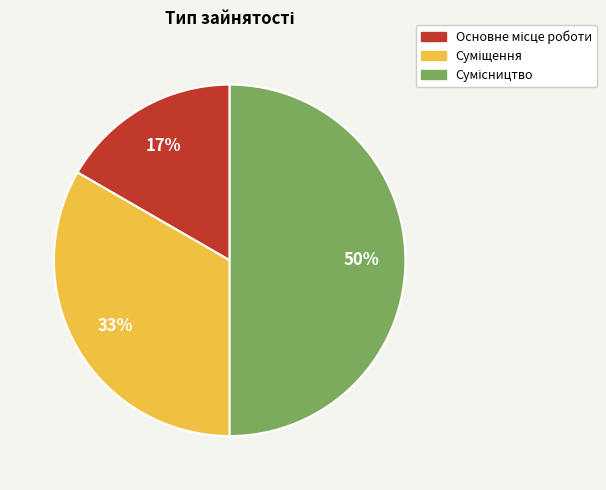

To the nearest percent, what is the average slice percentage?

33%